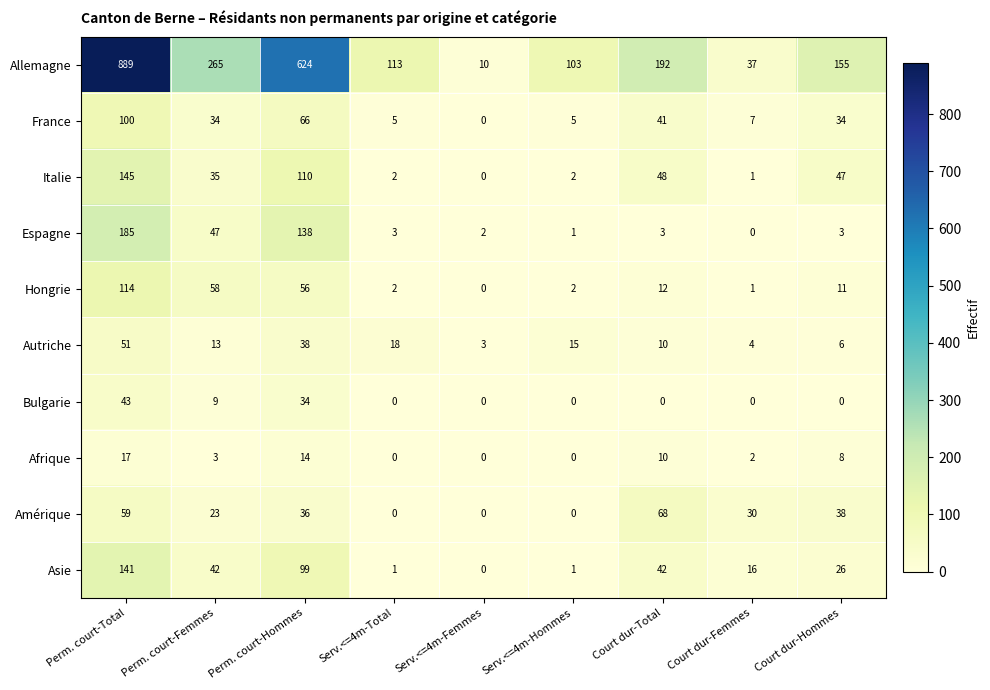

List the series in order of their peak value, lowest first.

Afrique, Bulgarie, Autriche, Amérique, France, Hongrie, Asie, Italie, Espagne, Allemagne